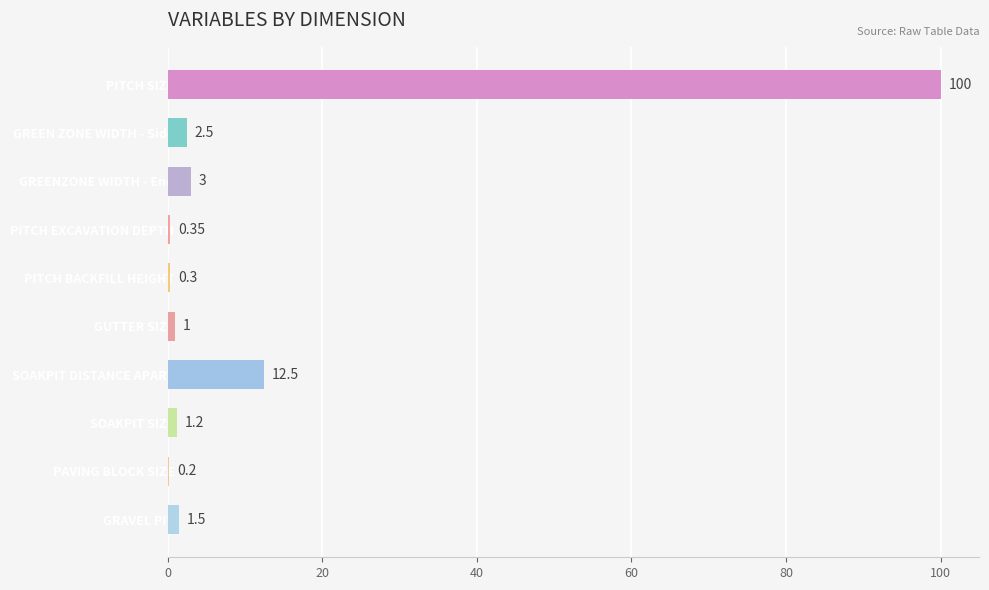

Which label corresponds to the largest value in the chart?

PITCH SIZE